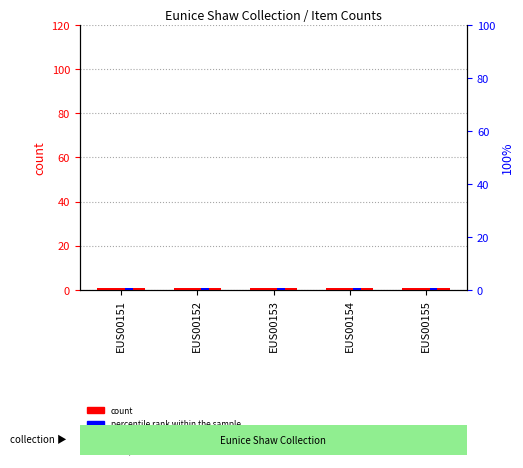

Is the value of count at EUS00155 greater than the value of percentile rank within the sample at EUS00152?

No